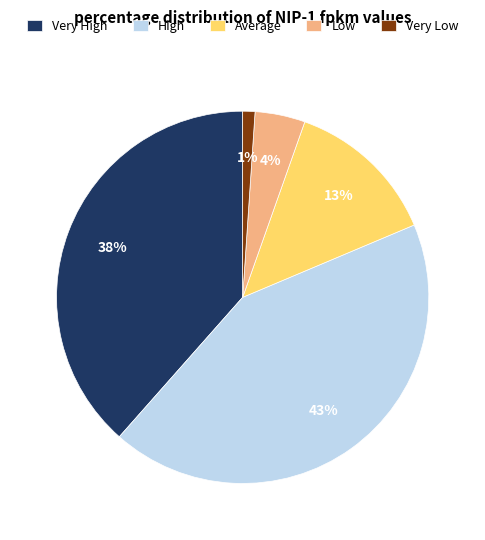

Which category has the biggest portion of the pie?

High